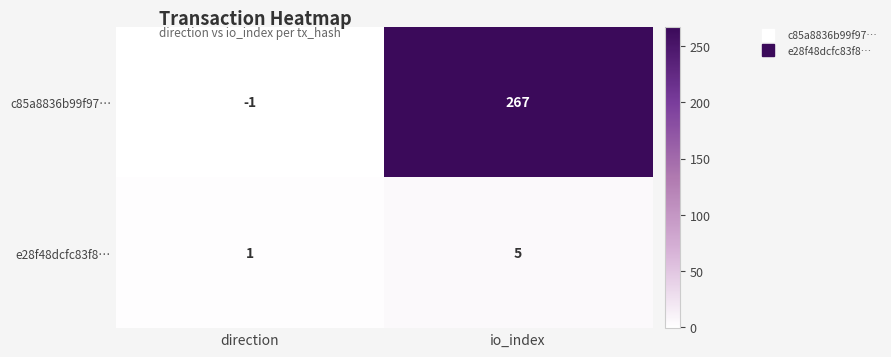

Reading left to right, extract all data points from this chart.

c85a8836b99f97…: -1	267
e28f48dcfc83f8…: 1	5